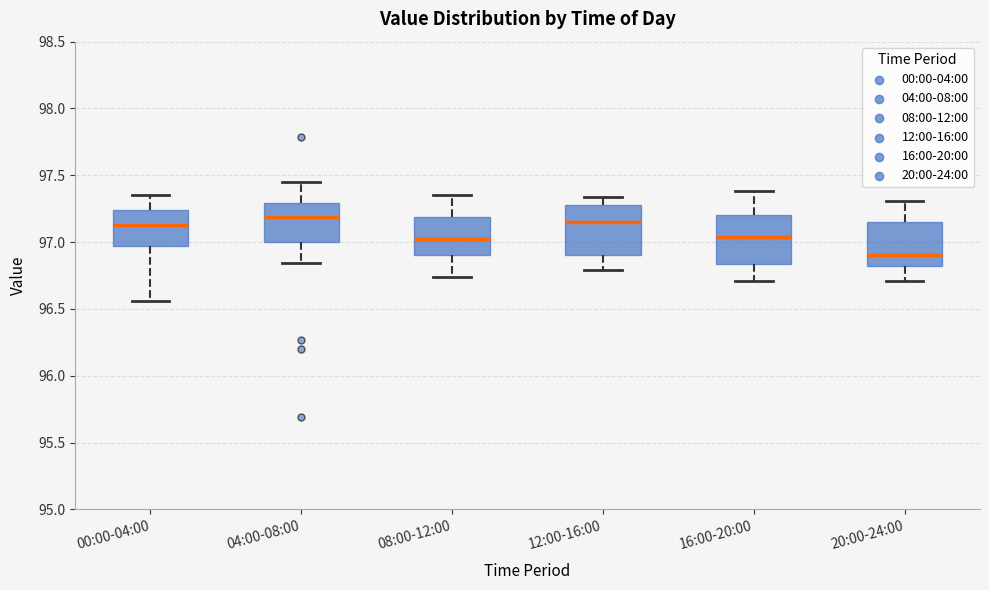

Where does the median line of the box for 00:00-04:00 sit on the y-axis? The values are not printed on the chart, so give them approximately, as read against the axis.

97.15